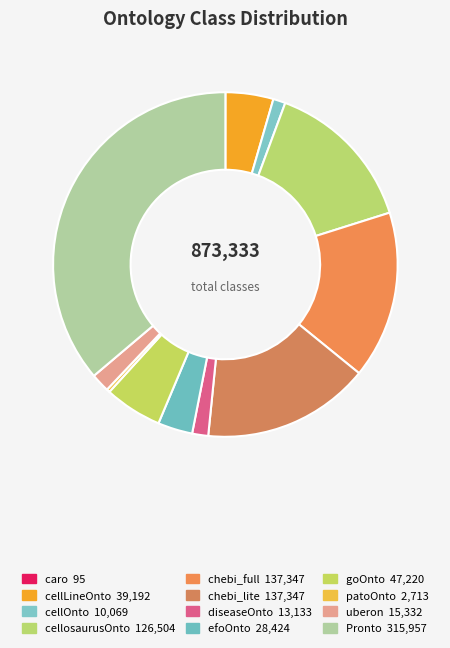

How much of the chart is everything except caro?

100.0%